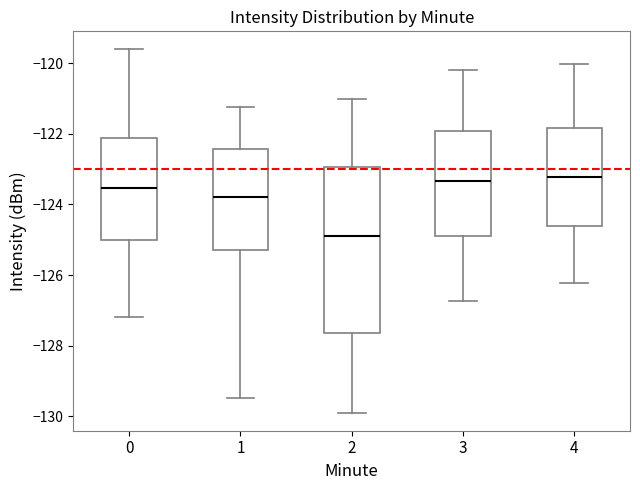

Comparing the boxes themselves (not the whiskers), which one is the tallest?

2